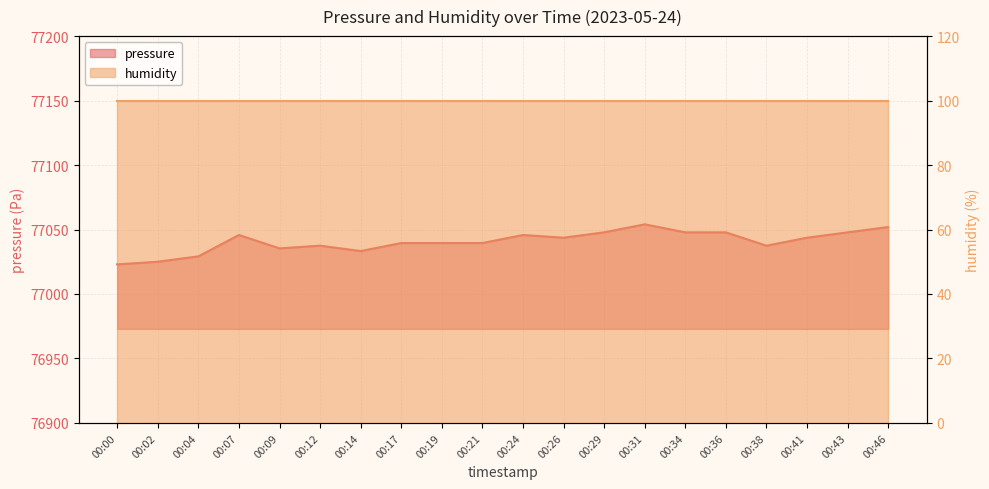

Which category has the highest value across all series?

00:31